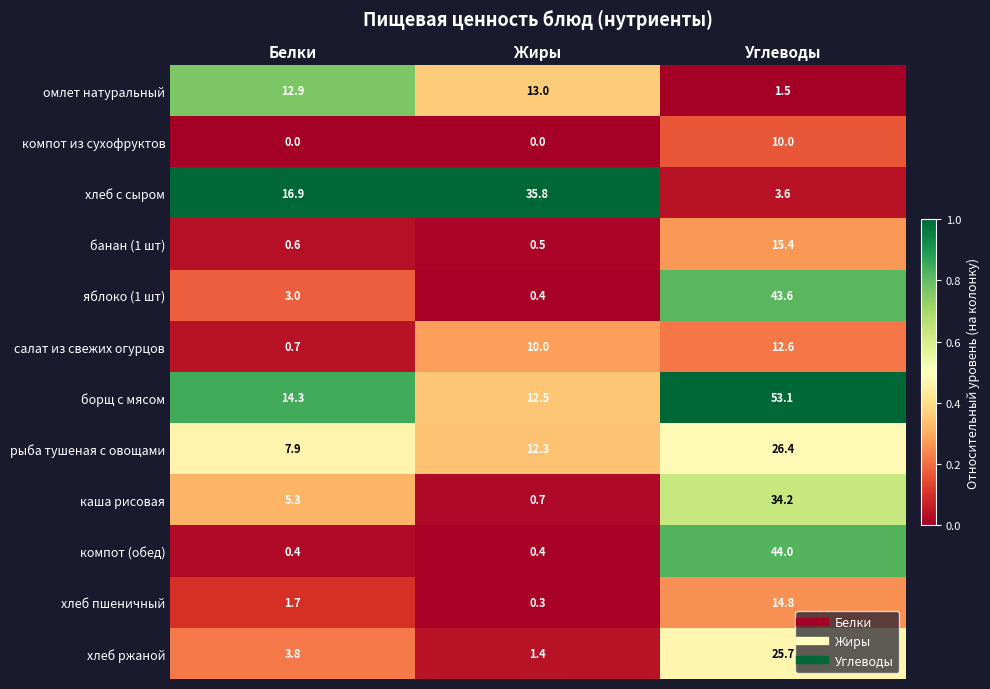

List the series in order of their peak value, lowest first.

компот из сухофруктов, салат из свежих огурцов, омлет натуральный, хлеб пшеничный, банан (1 шт), хлеб ржаной, рыба тушеная с овощами, каша рисовая, хлеб с сыром, яблоко (1 шт), компот (обед), борщ с мясом